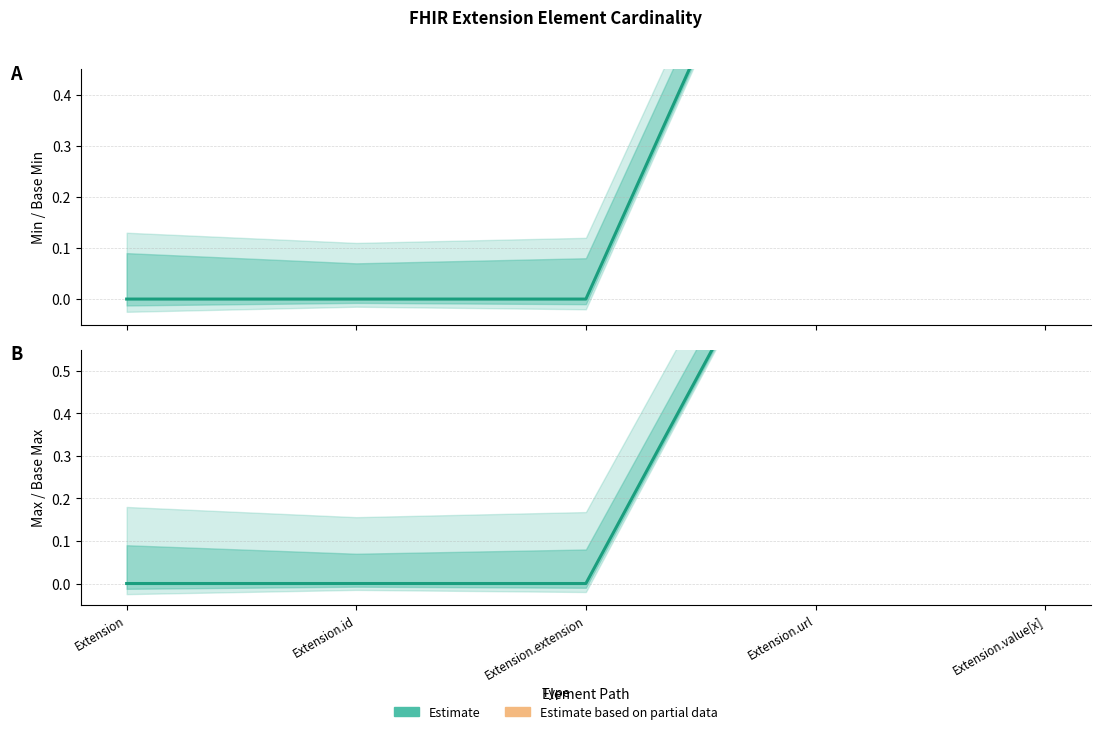

How many distinct data groups are displayed?

2